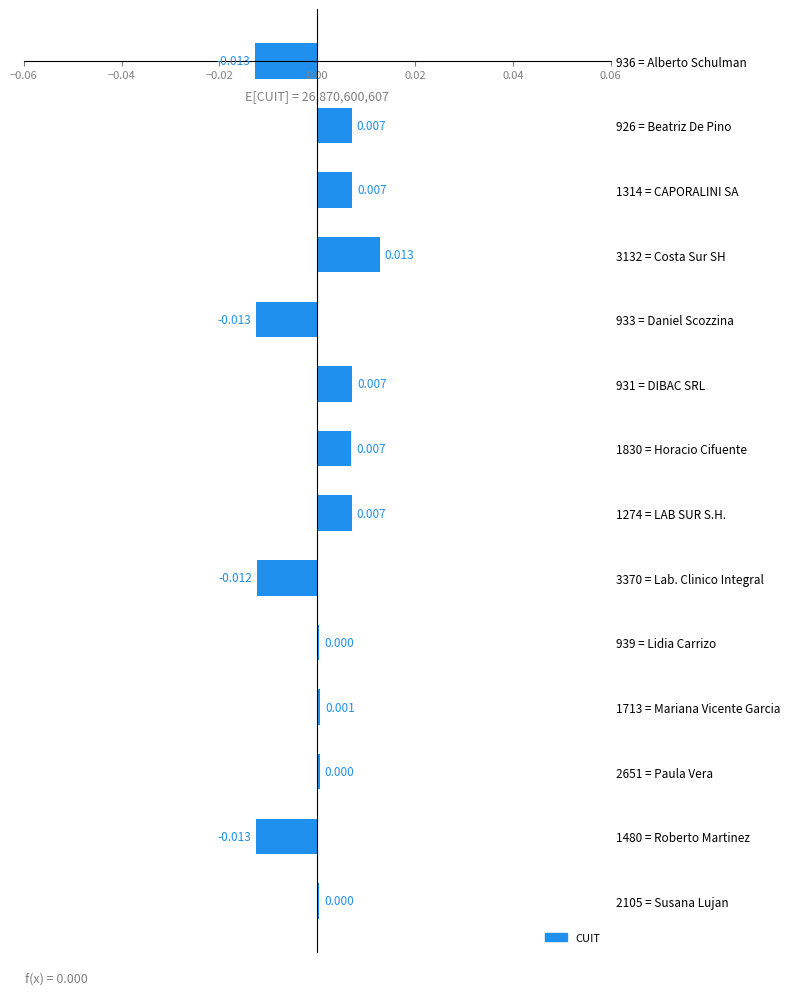

How many bars are there in total?

14